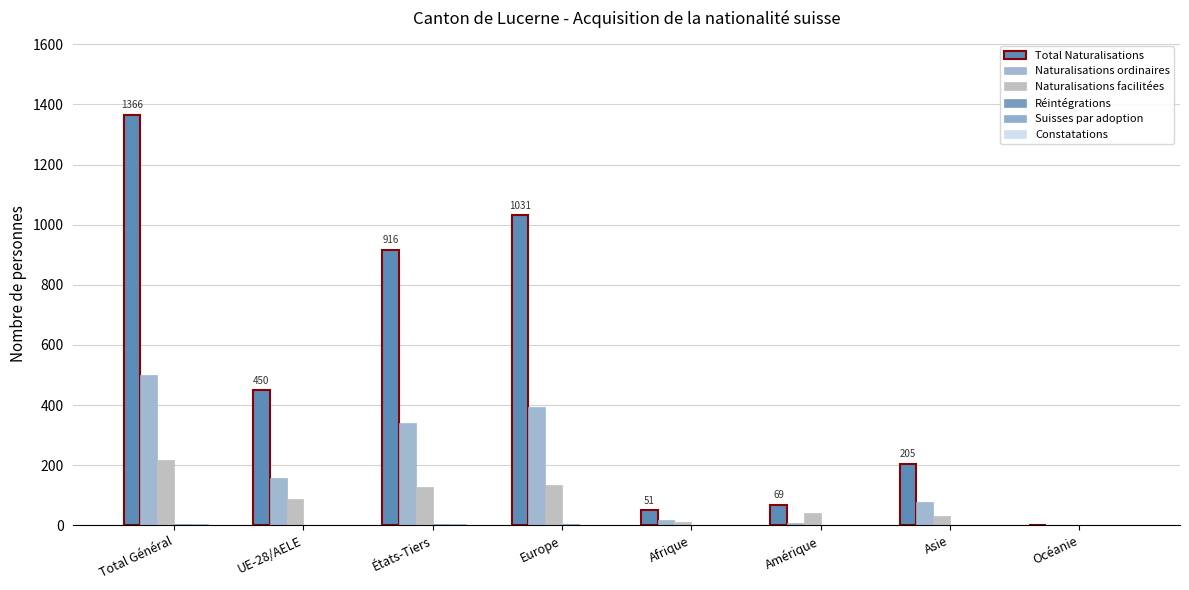

Count the number of data series in this chart.

6